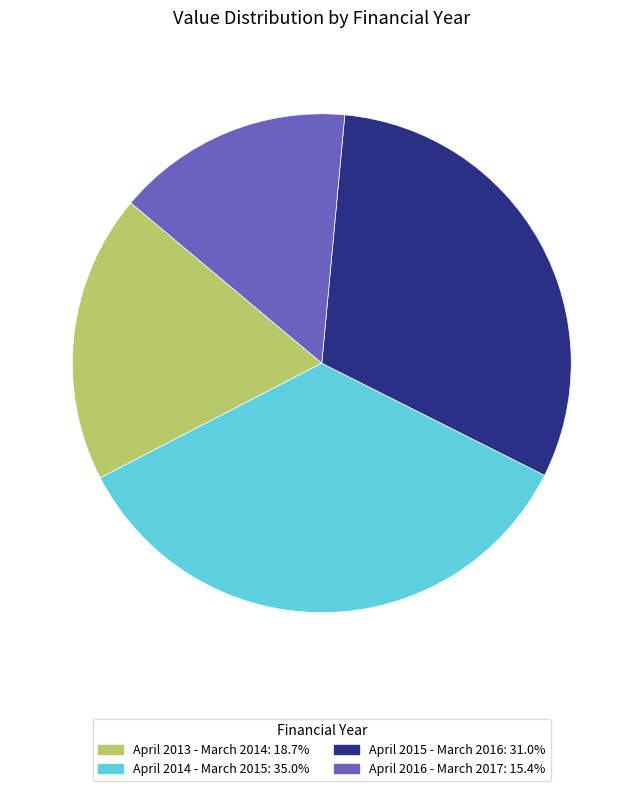

Is there a majority slice in this chart?

No